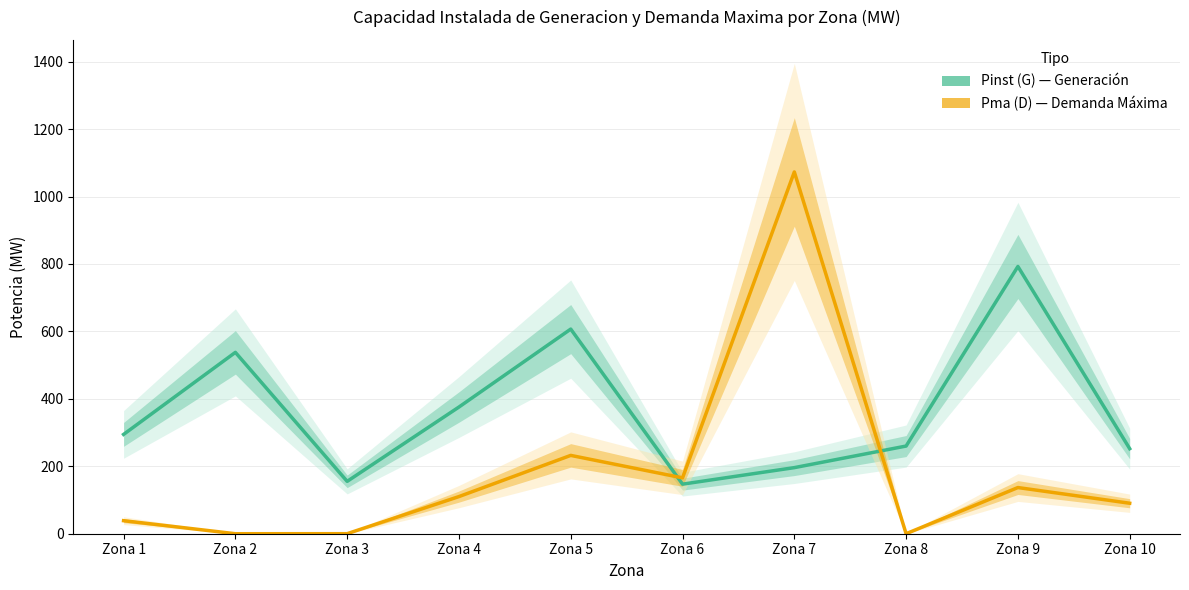

What are all the series names shown in the legend?

Pinst (G), Pma (D)